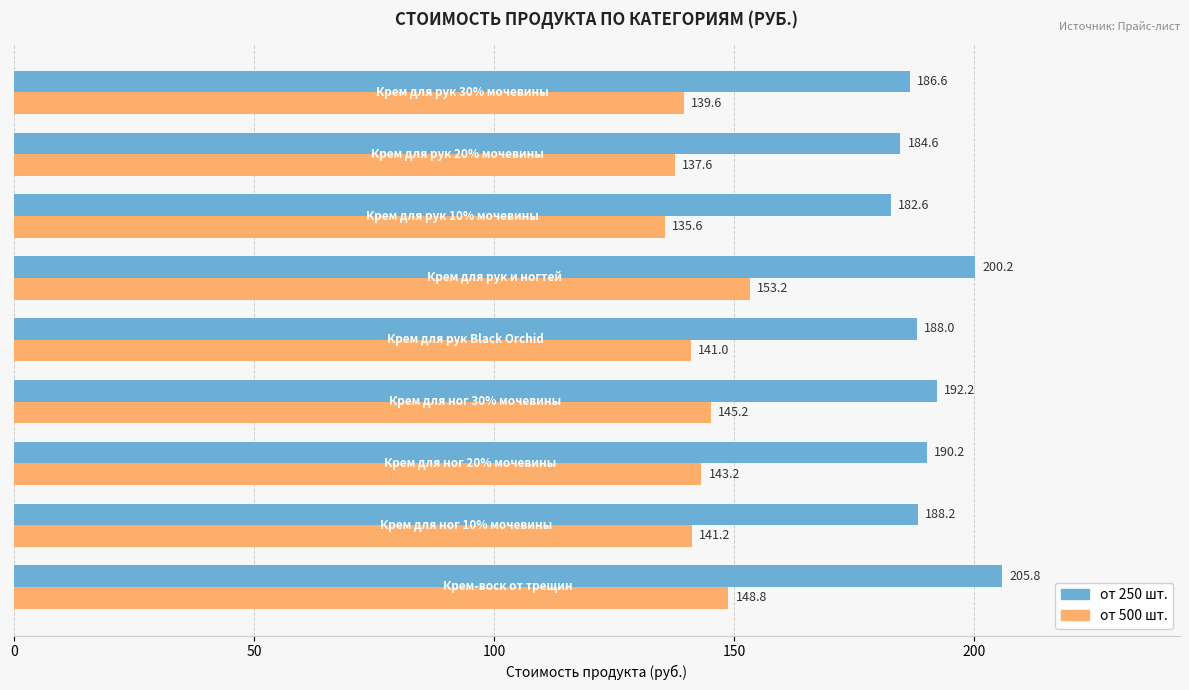

At how many categories does at least one series exceed 158?

9